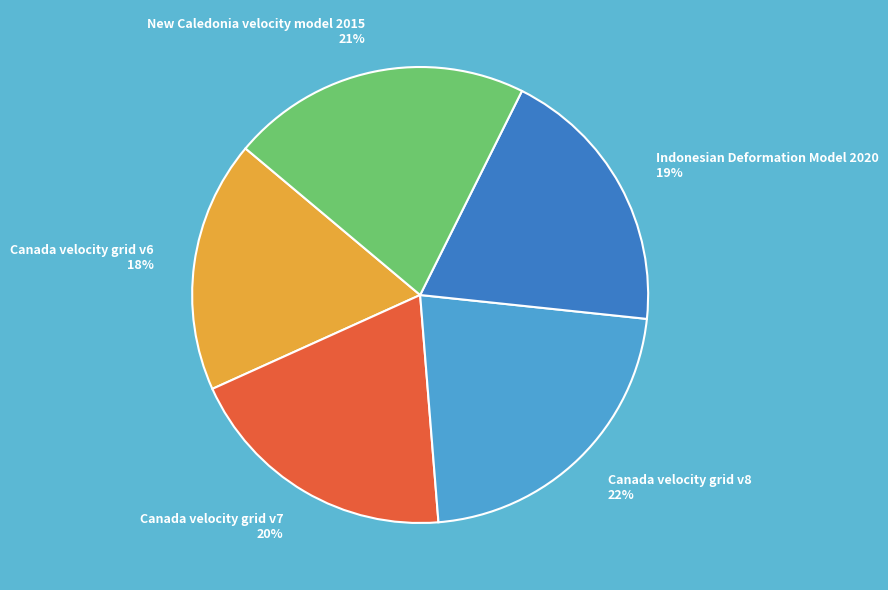

Is the sum of Canada velocity grid v8 and Indonesian Deformation Model 2020 greater than half?

No